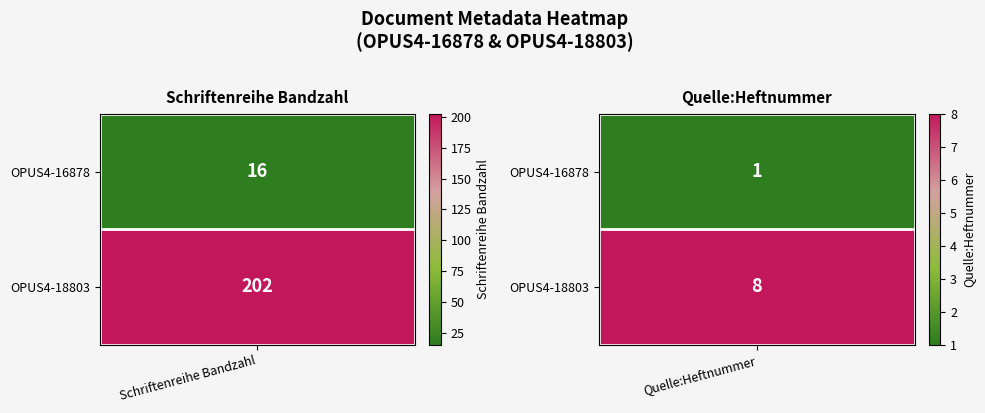

At which category is the sum across all series the highest?

Schriftenreihe Bandzahl